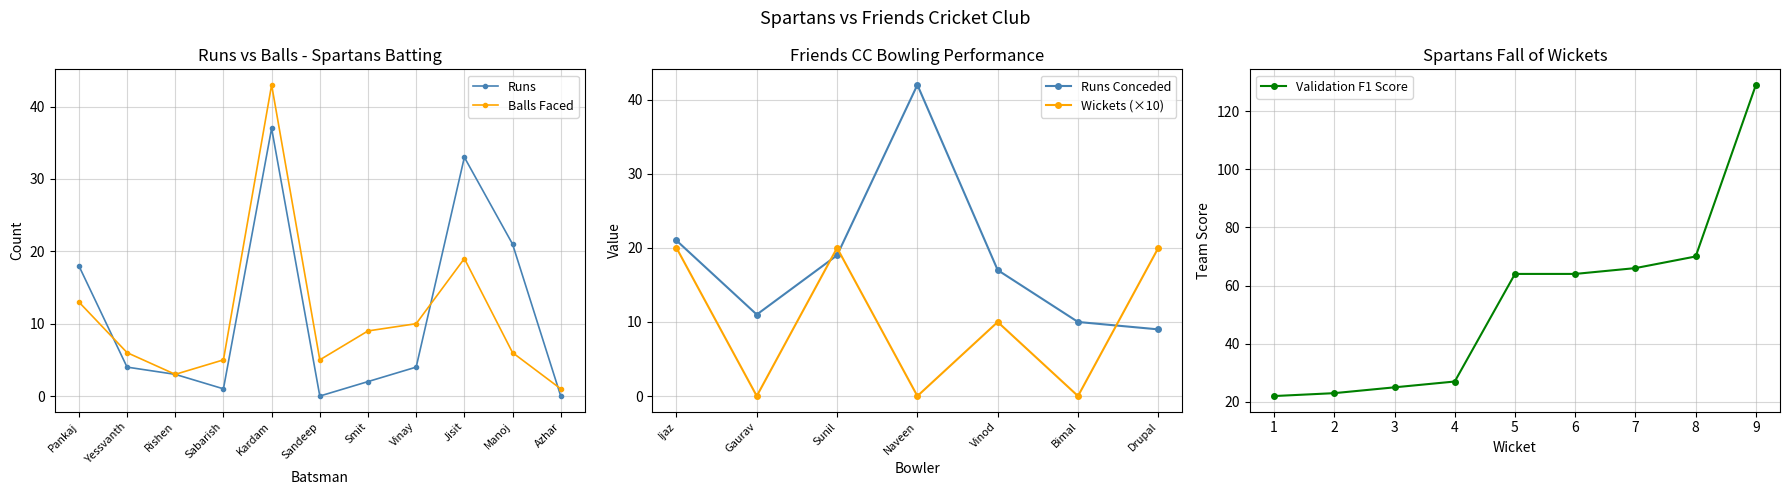

Which series ends up on top after the final intersection of Balls and Runs?

Balls